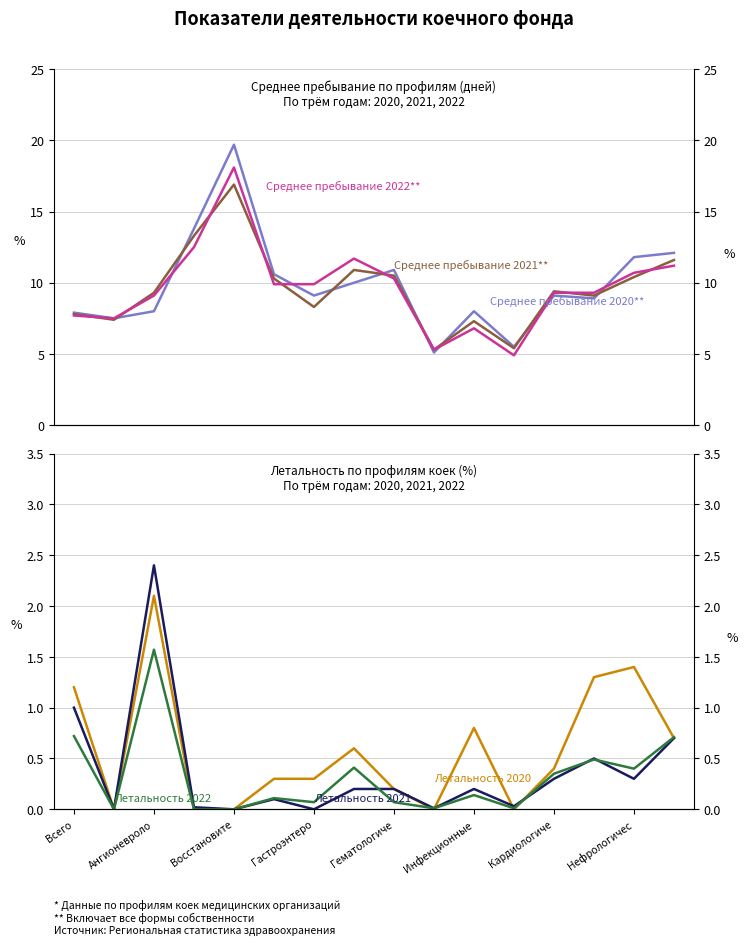

Which series has the largest total across all categories?

Среднее пребывание 2020